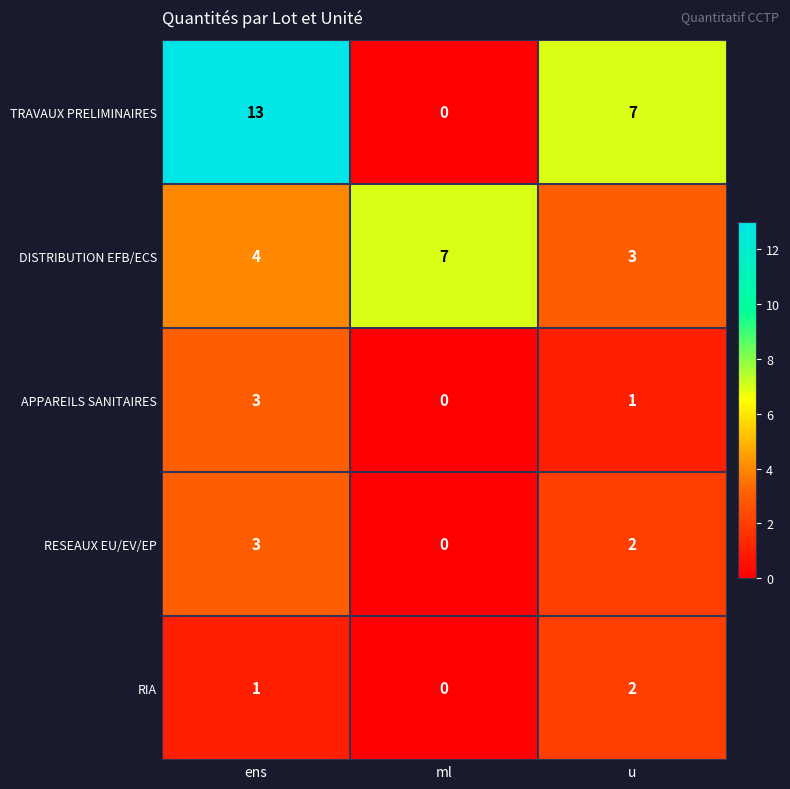

What is the total value across all series at ens?

24